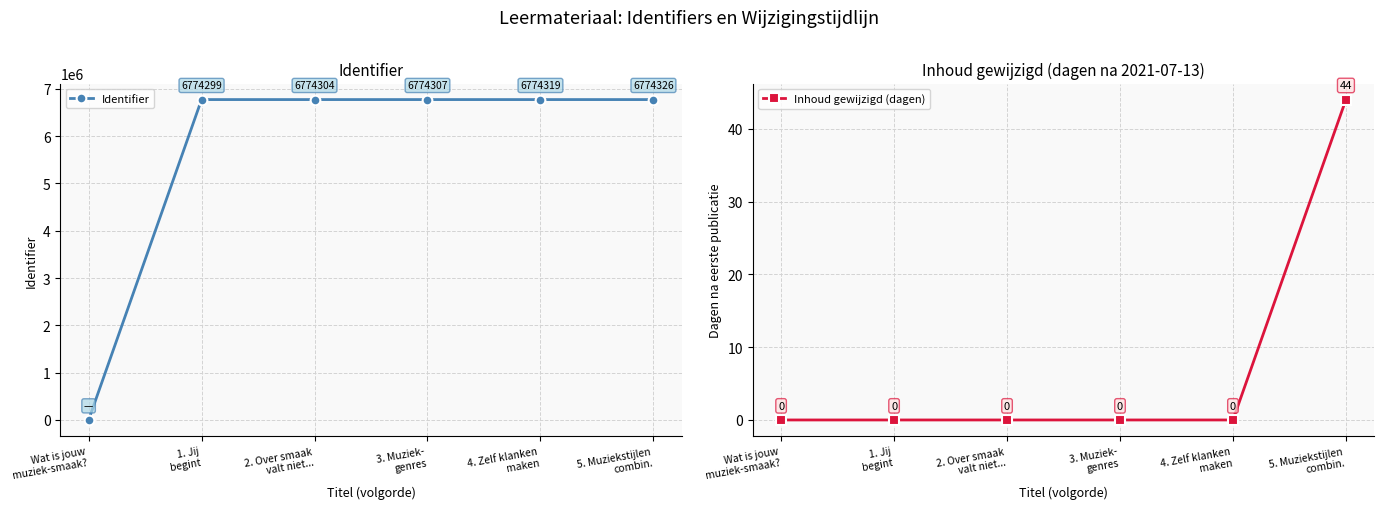

True or false: Inhoud gewijzigd (dagen) and Identifier intersect in this chart.

False